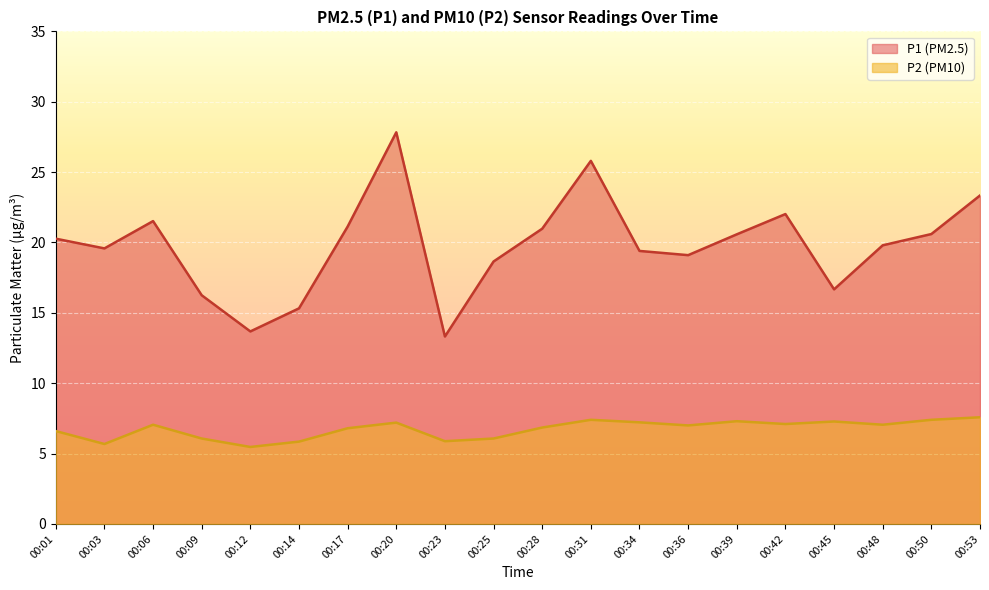

Between 00:28 and 00:31, which series saw the biggest shift?

P1 (PM2.5)